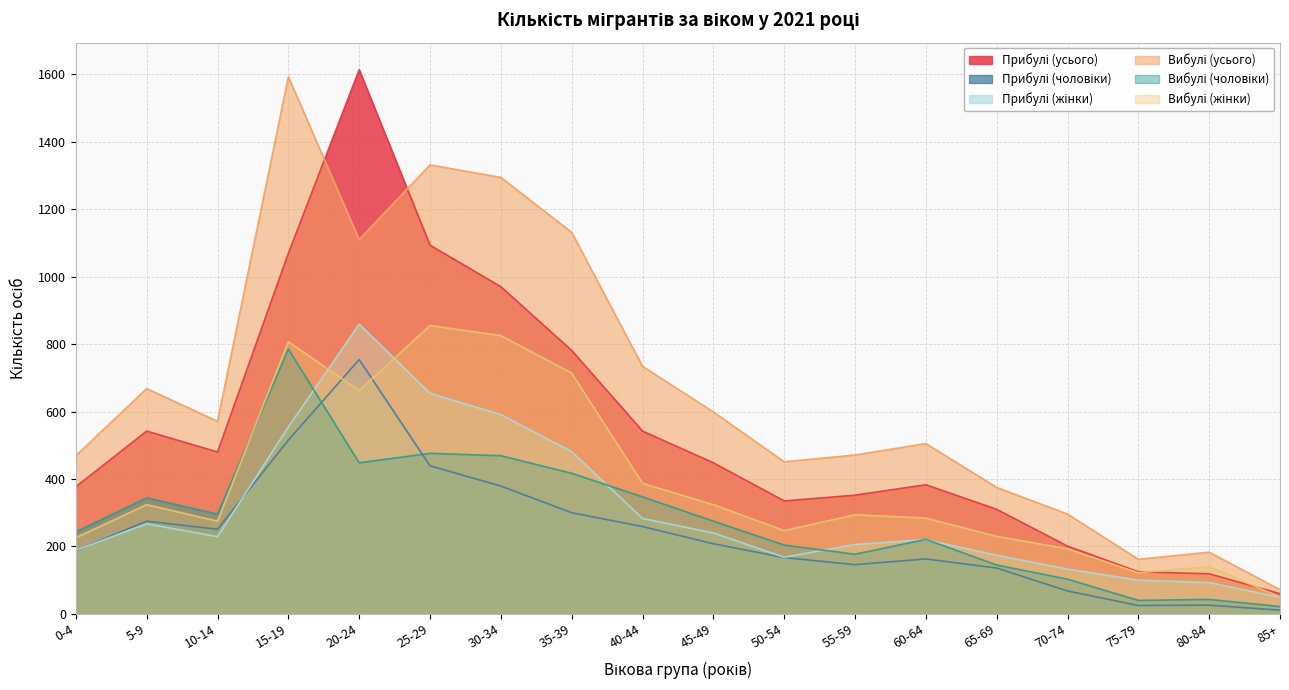

True or false: Прибулі (чоловіки) has a value of 41 at 65-69.

False